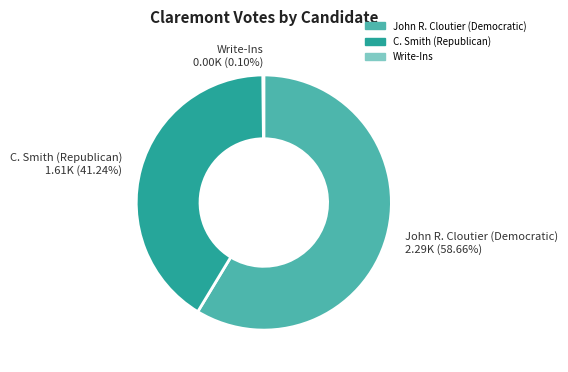

To the nearest percent, what percentage of the pie is C. Smith (Republican)?

41%